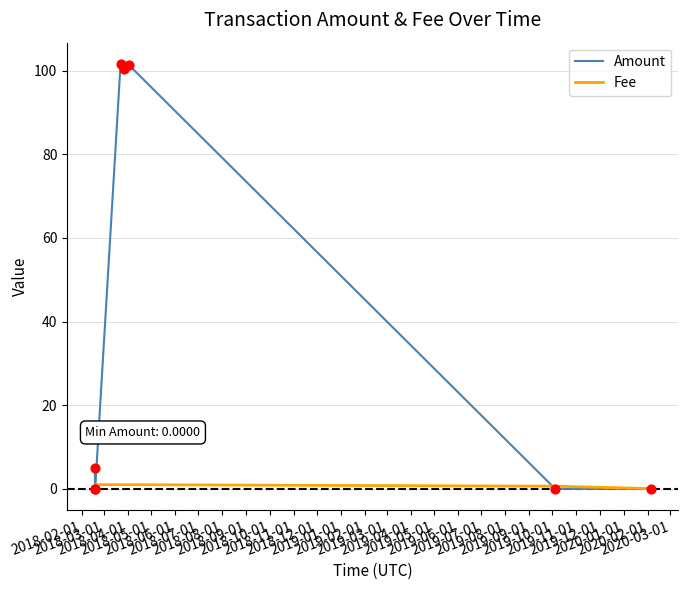

Which series has the largest range (max minus min)?

Amount